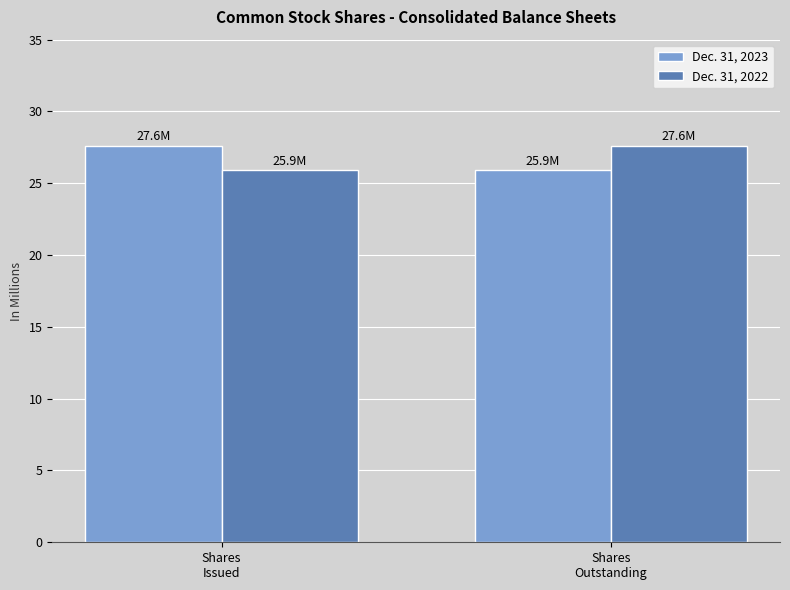

What is the difference between the highest and lowest values at Shares
Issued?

1.7